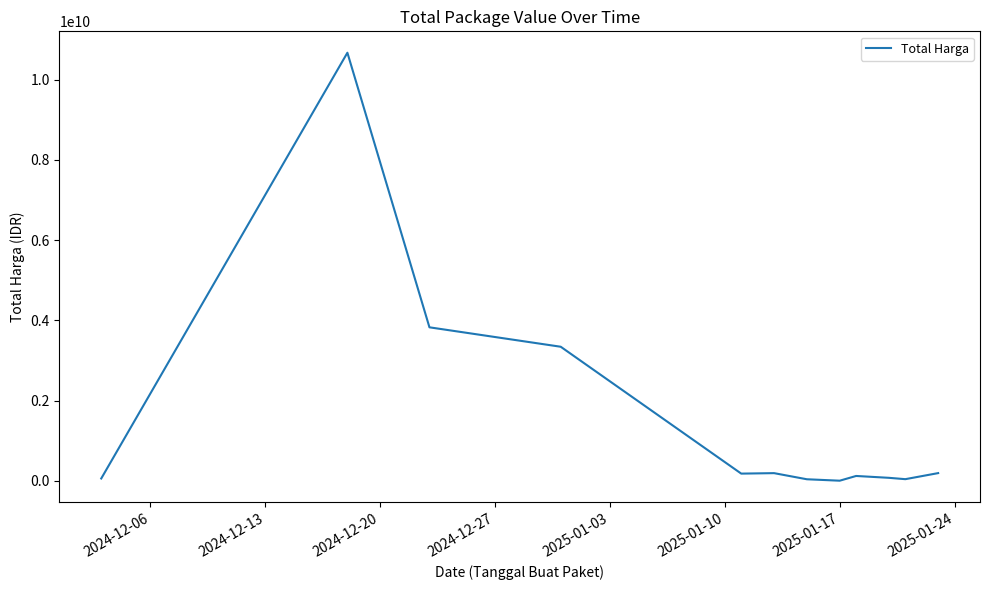

What is the difference between the maximum and minimum values?

10671038200